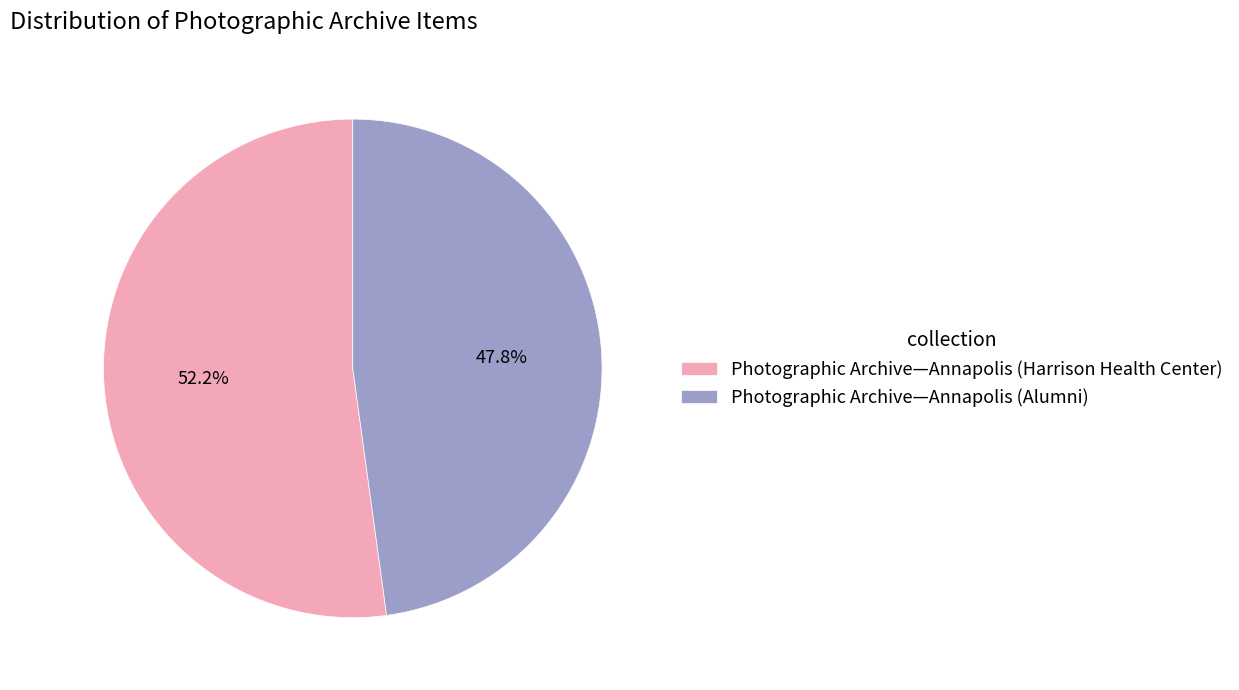

What is the ratio of the value at Photographic Archive—Annapolis (Harrison Health Center) to the value at Photographic Archive—Annapolis (Alumni)?

1.1